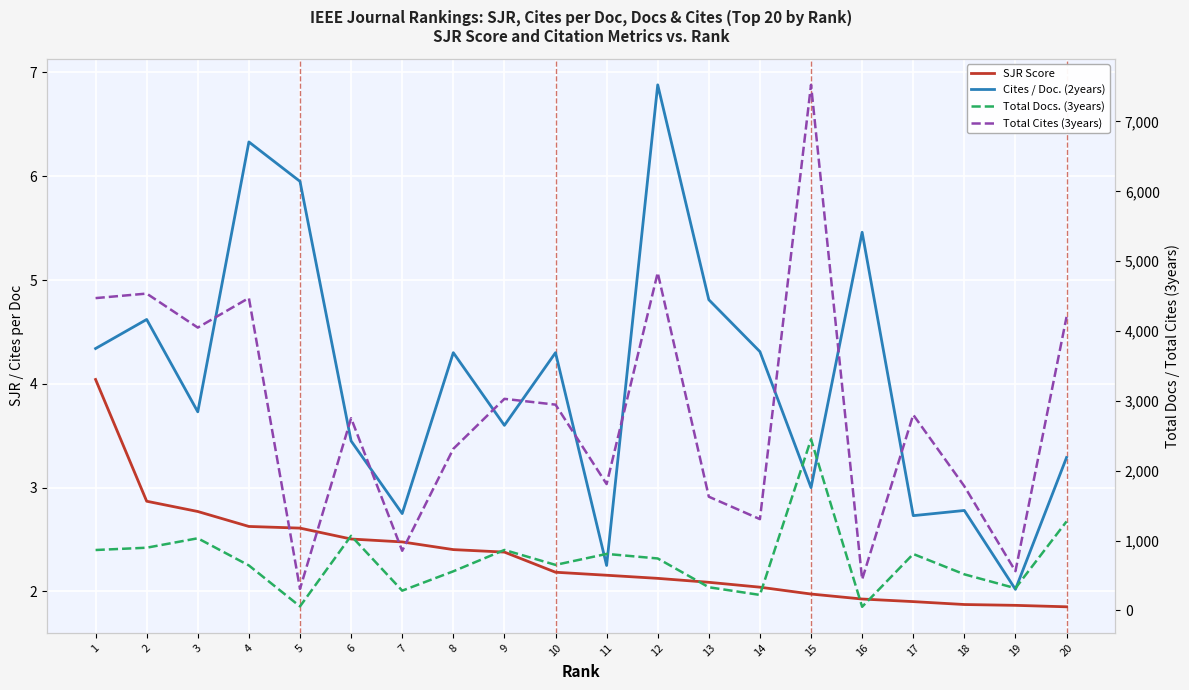

True or false: Cites / Doc. (2years) and Total Cites (3years) intersect in this chart.

False